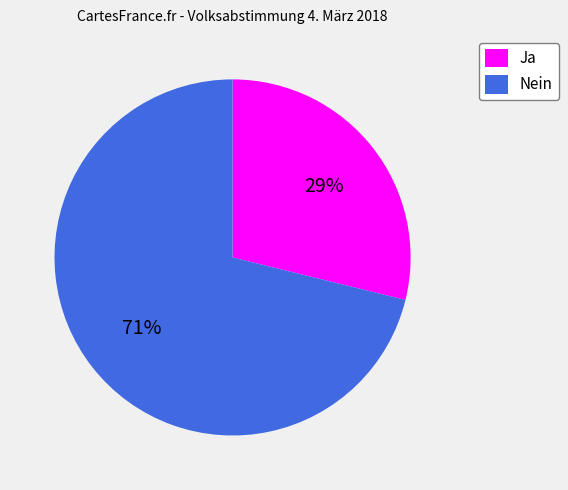

Does Nein account for over 50% of the chart?

Yes